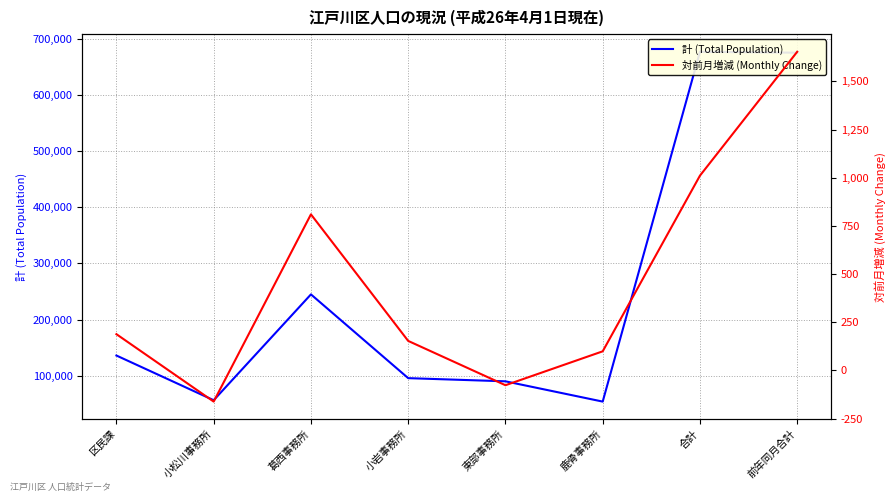

True or false: 対前月増減 (Monthly Change) and 計 (Total Population) cross at least once.

False